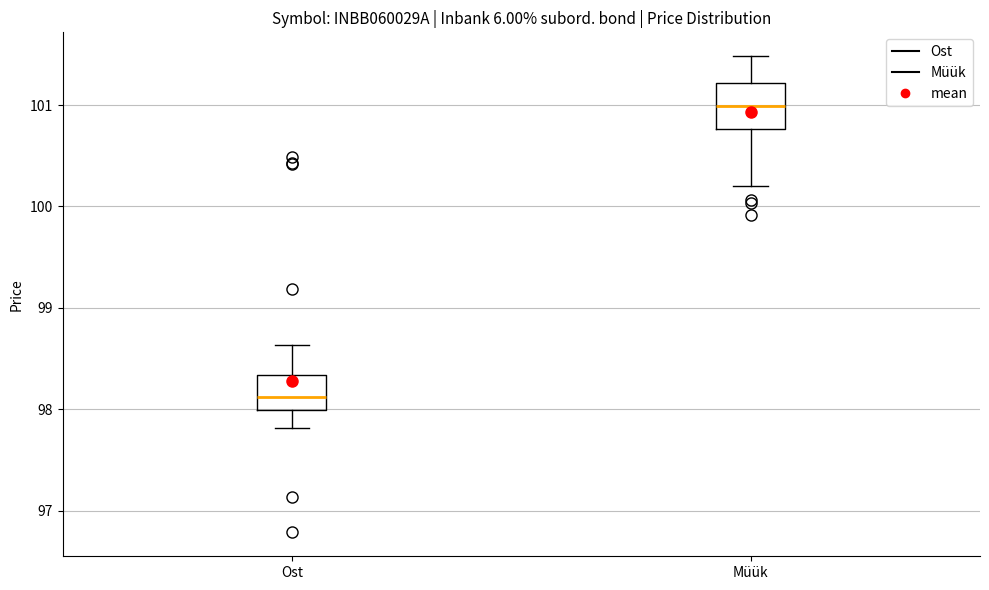

Comparing the boxes themselves (not the whiskers), which one is the tallest?

Müük